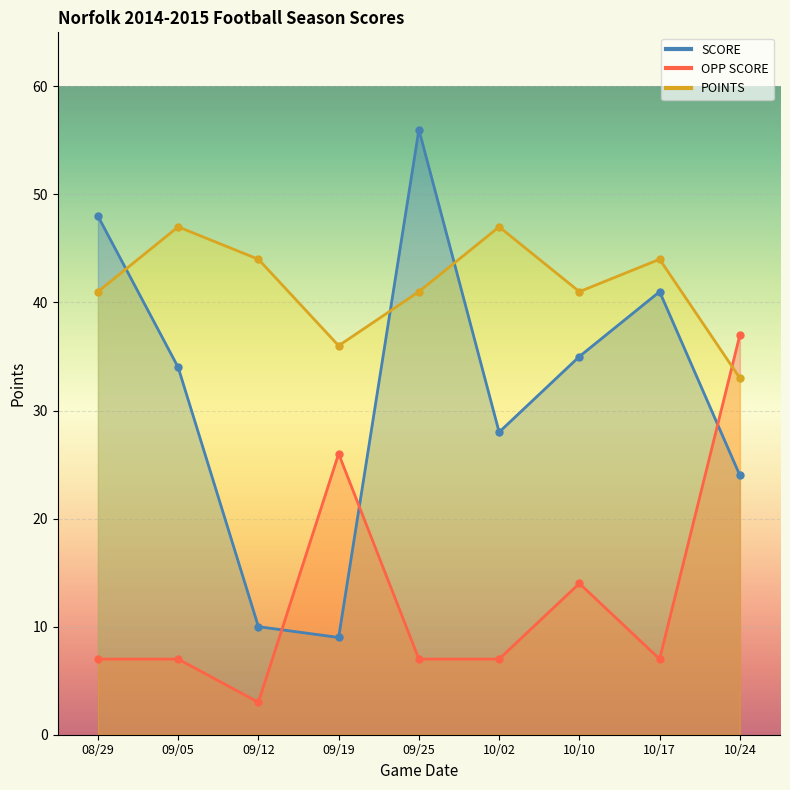

How many lines are shown in the chart?

3